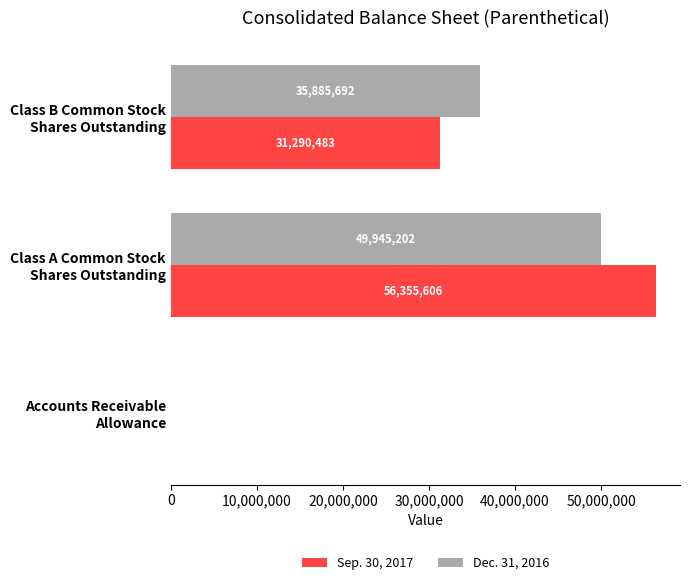

What is the sum of all Dec. 31, 2016 values?

85834009